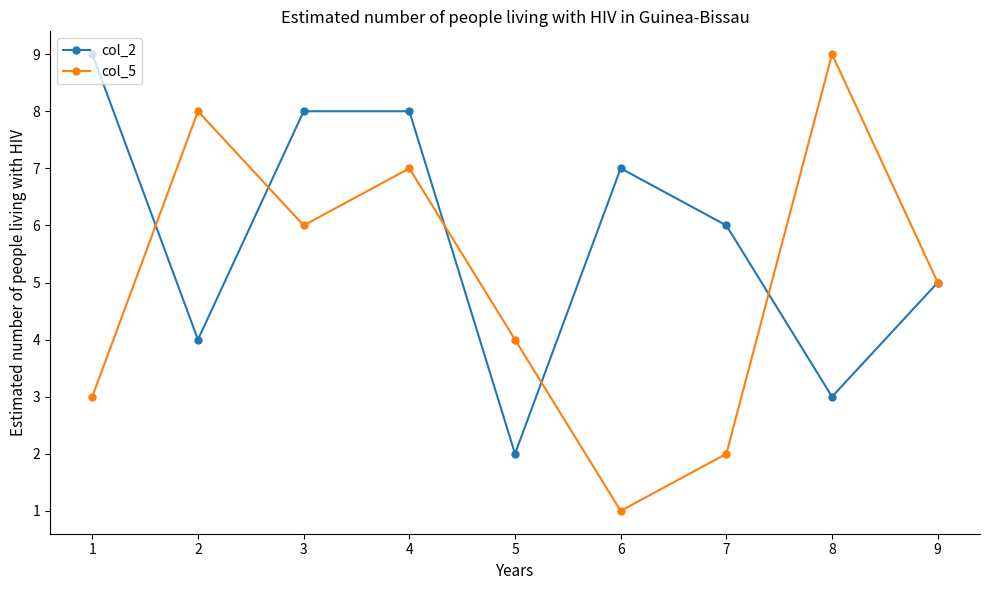

At 1, list the series in order from smallest to largest.

col_5, col_2